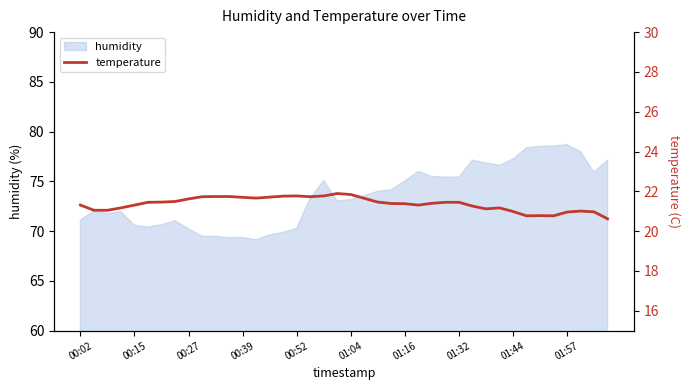

What is the greatest value displayed?

21.9